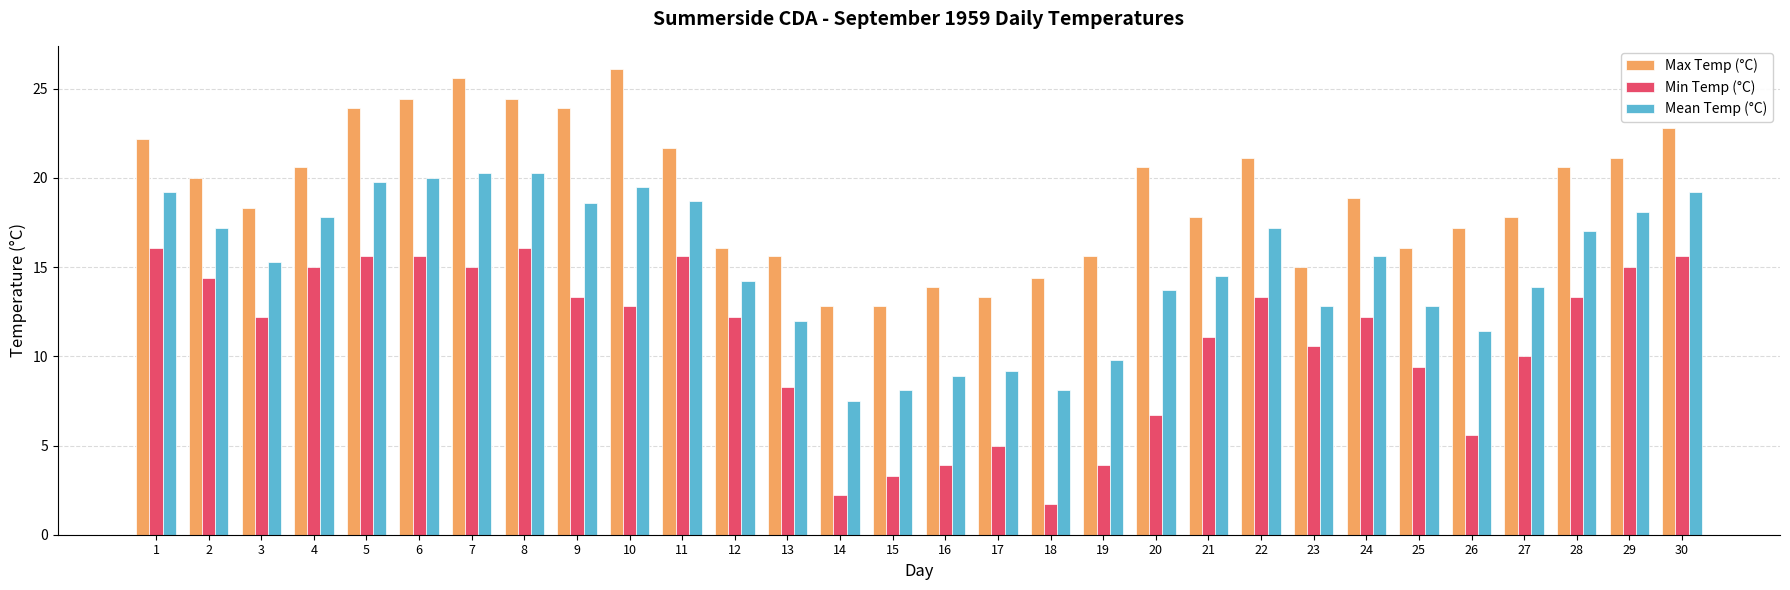

What is the difference between the maximum and minimum values in the Mean Temp (°C) series?

12.8